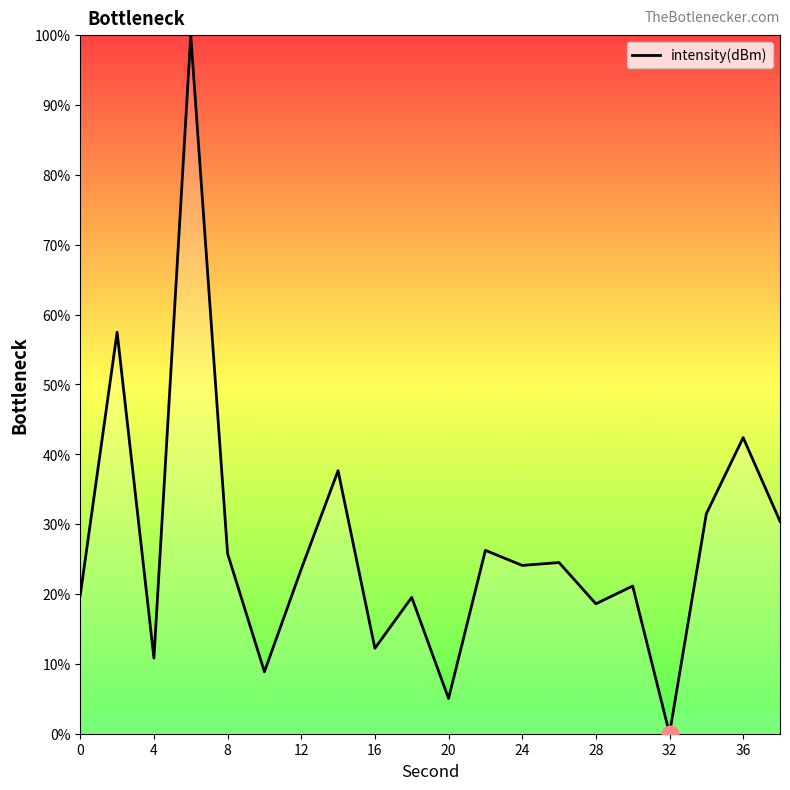

What is the maximum value shown in the chart?

100.0